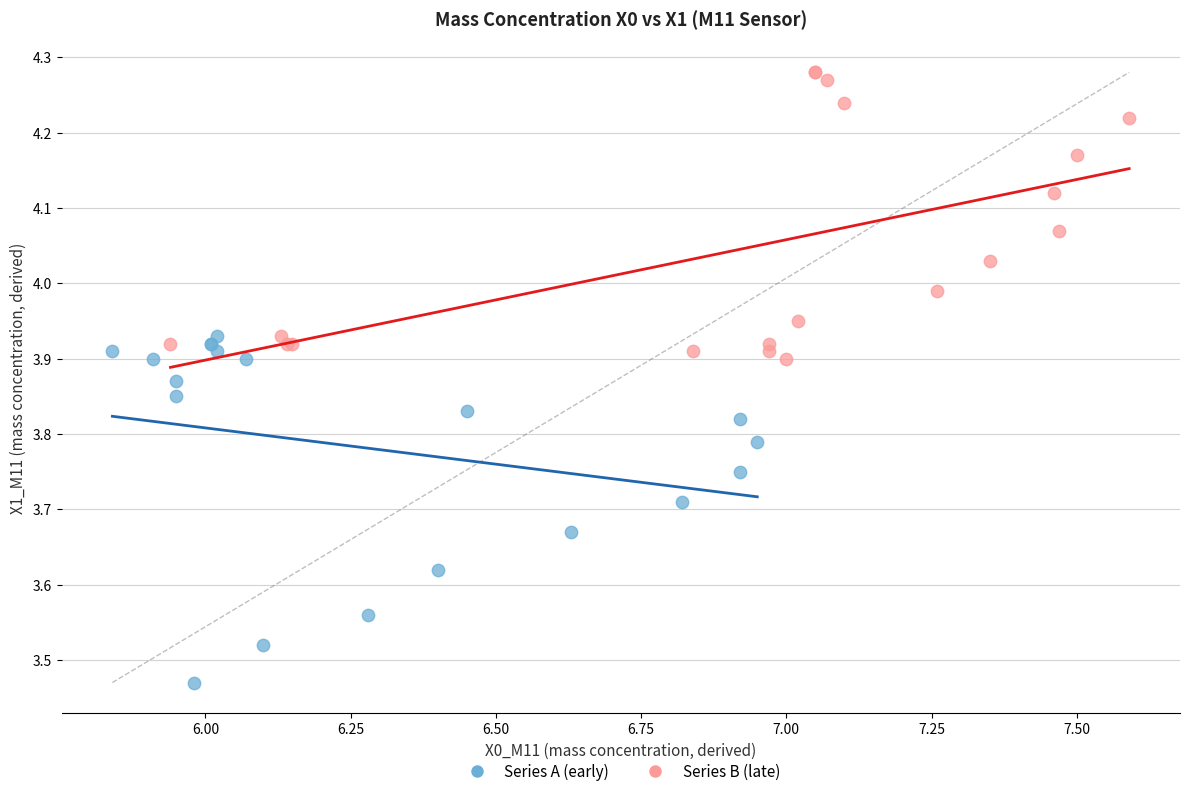

What are all the series names shown in the legend?

Series A (early), Series B (late)